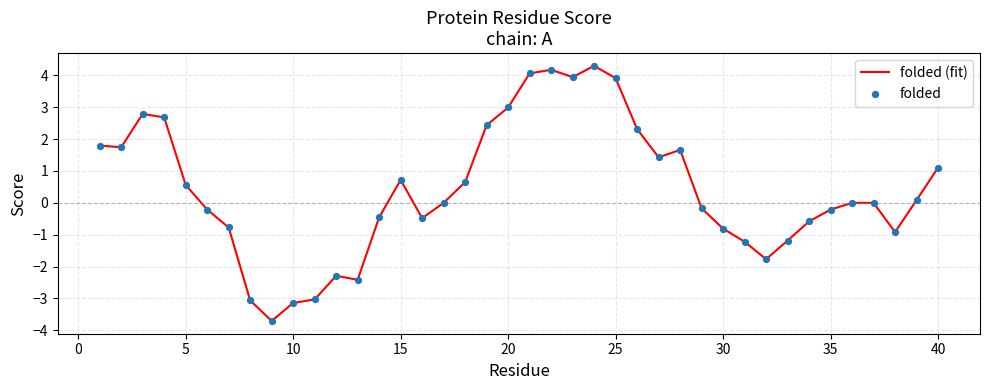

What is the maximum value shown in the chart?

4.3